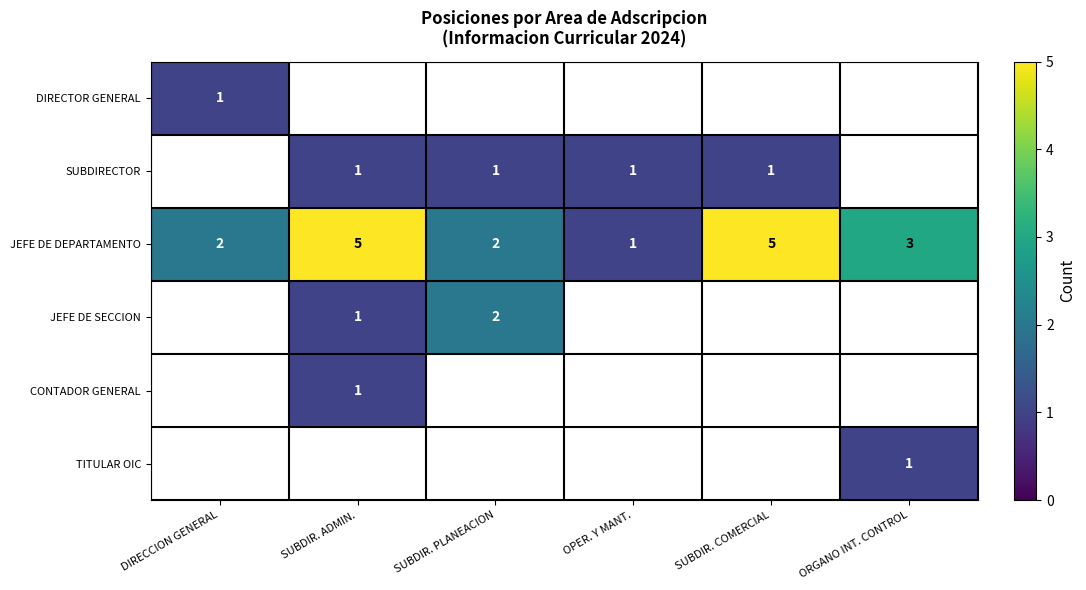

How many values in the JEFE DE DEPARTAMENTO series are below 3?

3